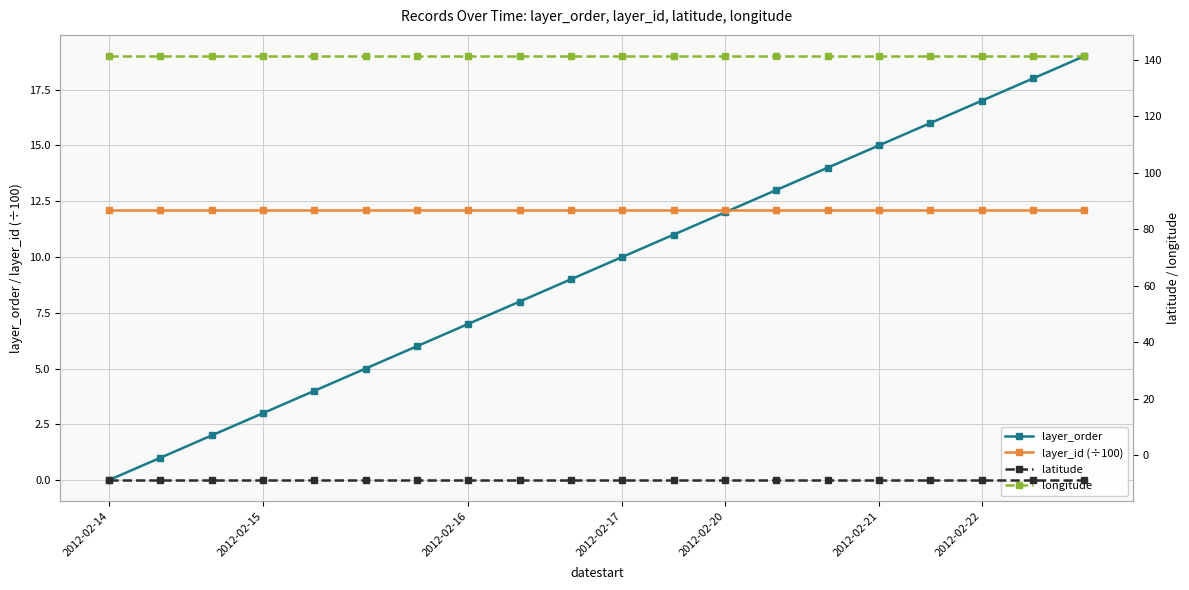

Is the value of longitude at 11 greater than the value of latitude at 2012-02-22?

Yes